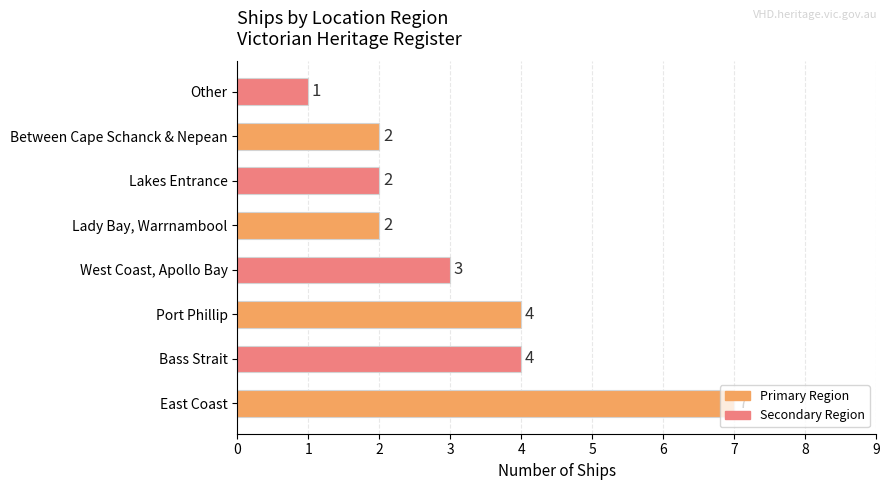

How many values are between 2 and 4?

6